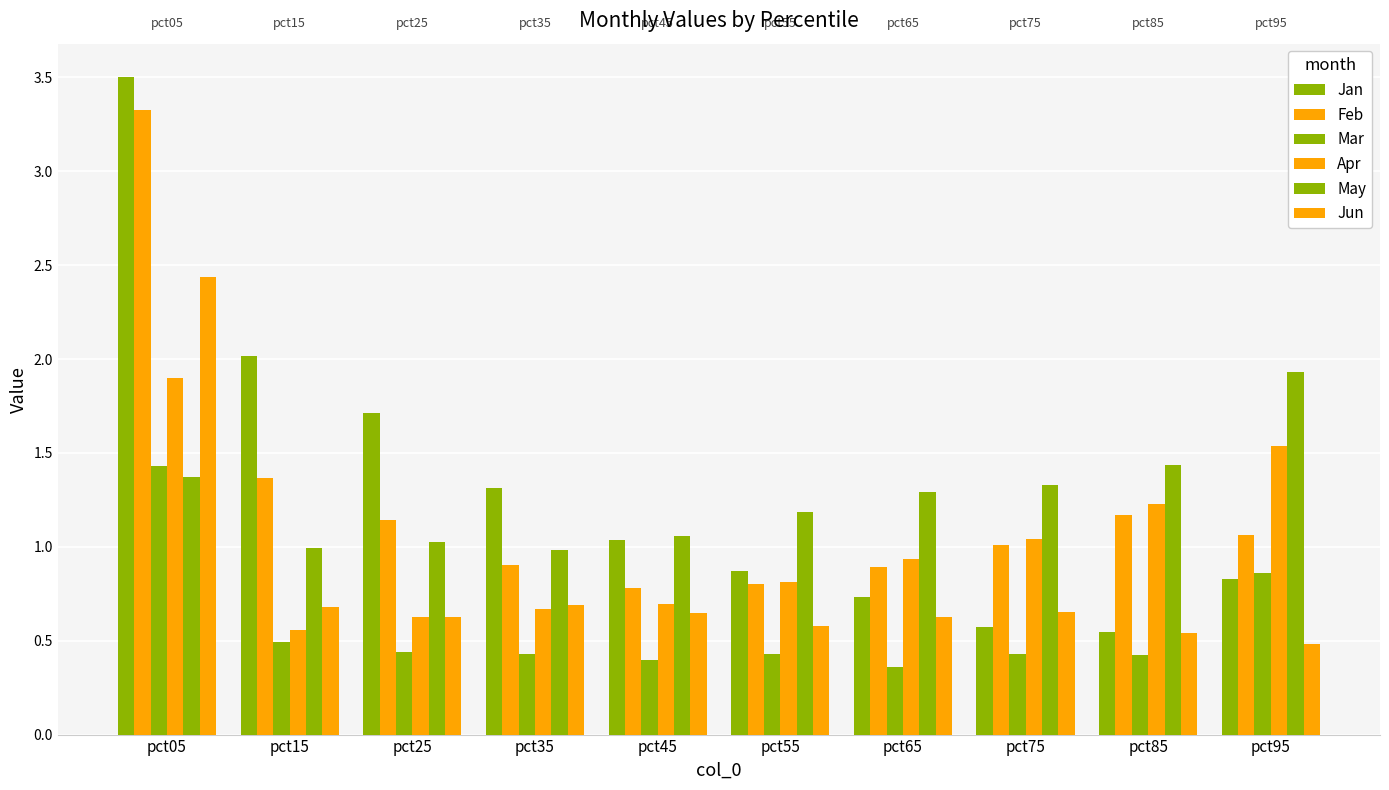

Between pct55 and pct35, which is larger?

pct35